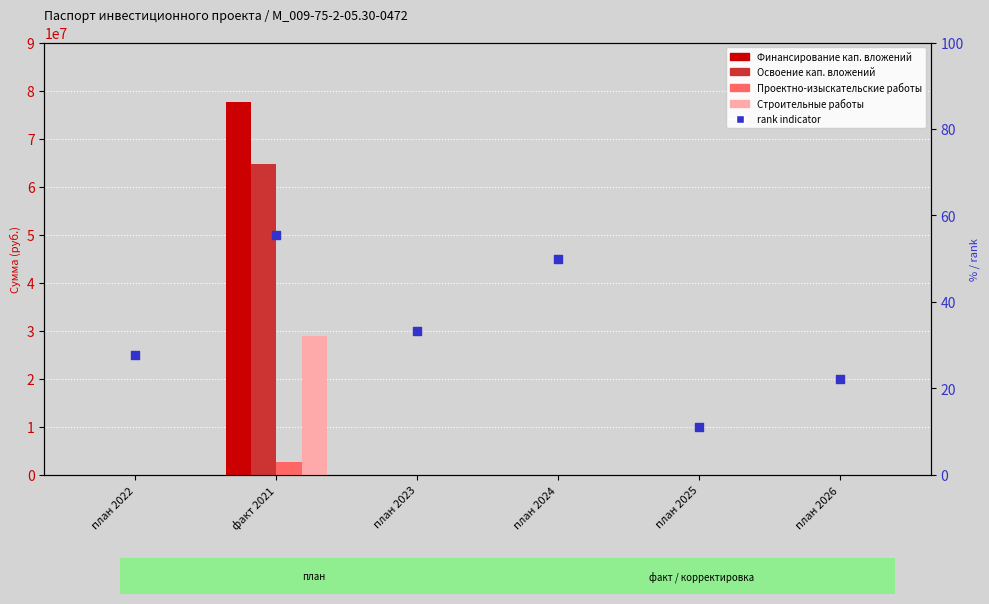

Which series has the largest total across all categories?

Финансирование кап. вложений